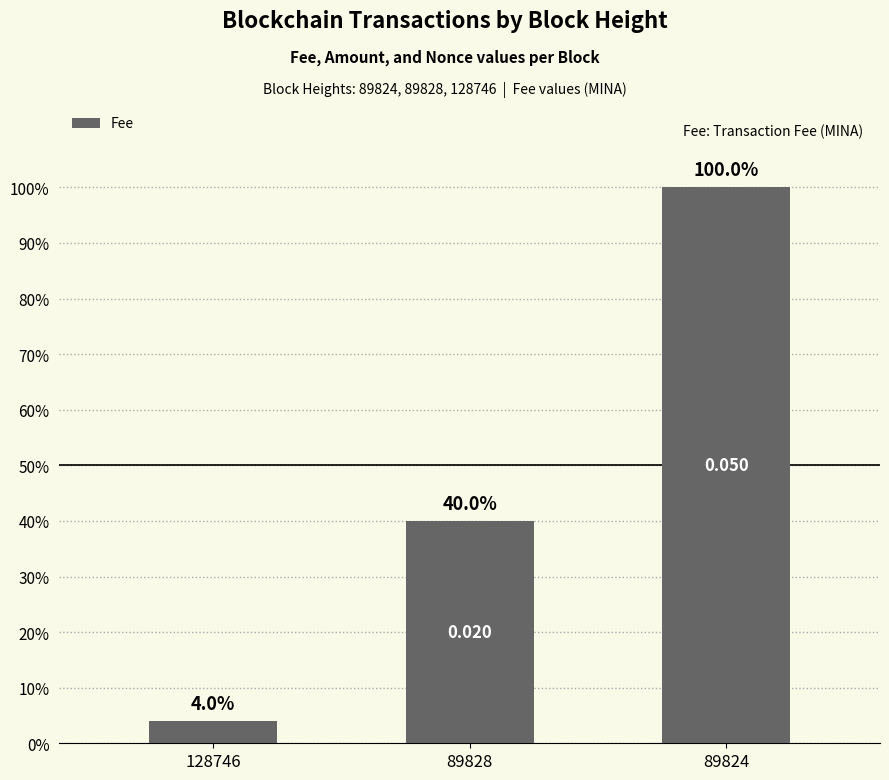

How many data points are less than 40?

1